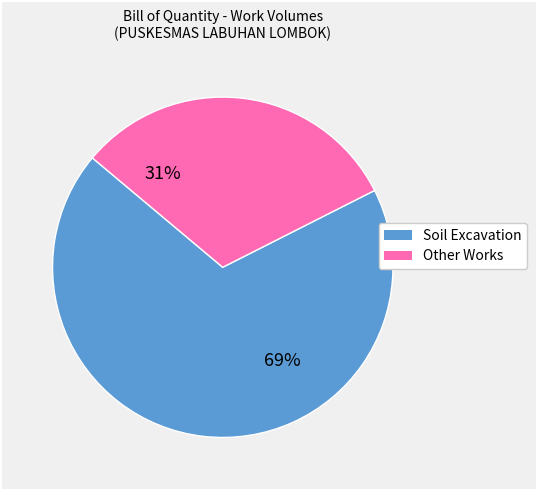

Is there any slice that represents more than half of the pie?

Yes